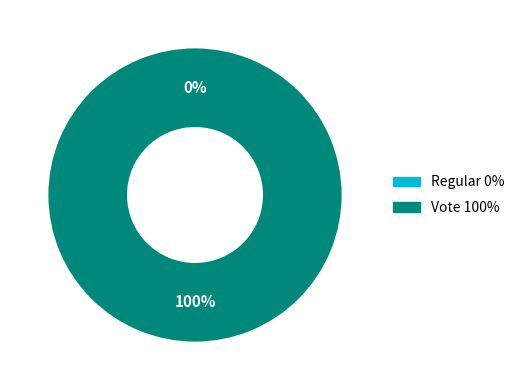

To the nearest percent, what is the average slice percentage?

50%